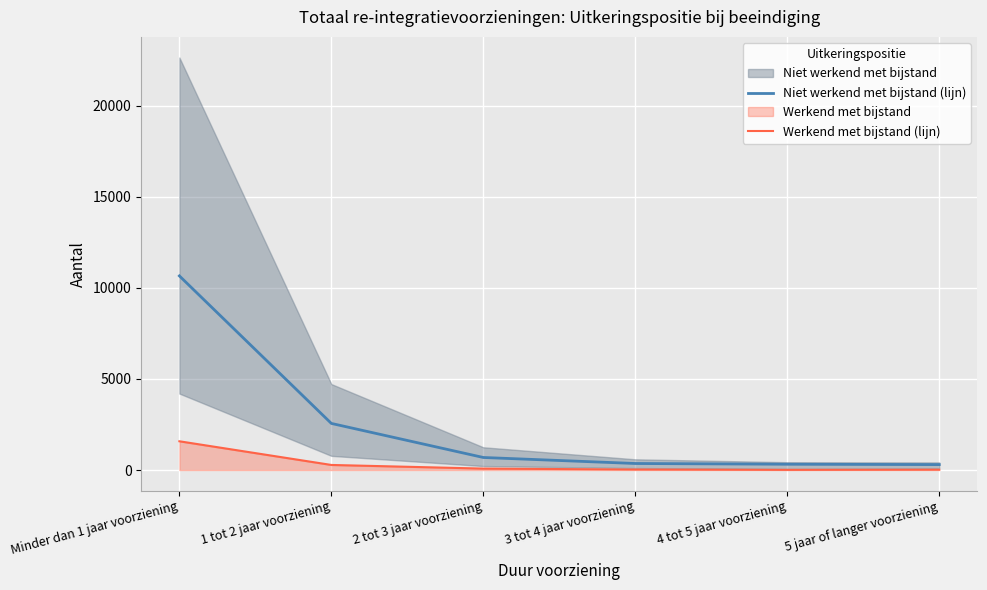

Is it true that Niet werkend met bijstand (lijn) equals 2560 at 1 tot 2 jaar voorziening?

True